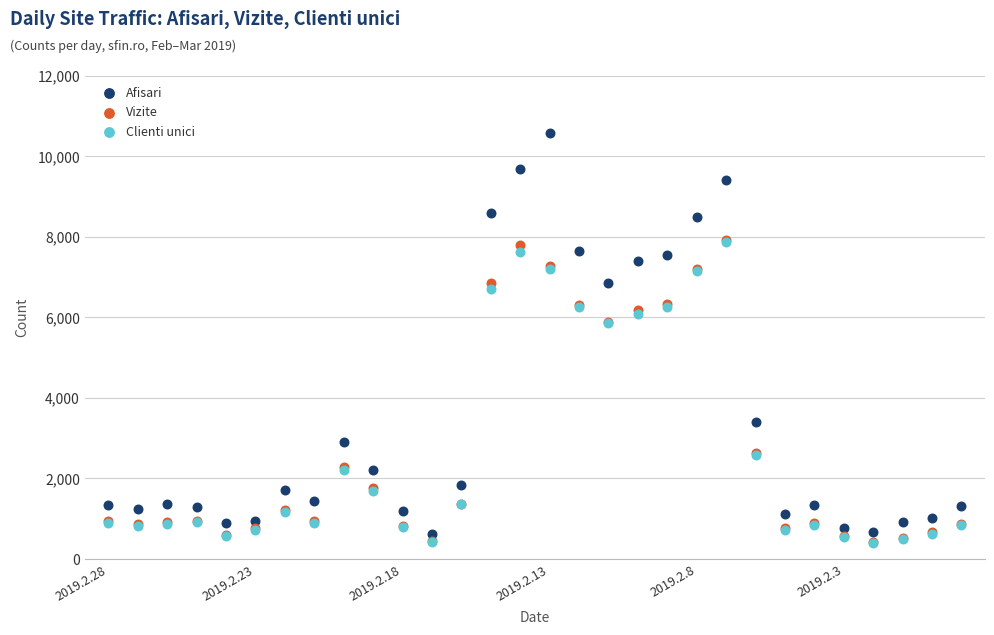

In the Clienti unici series, what Y value is closest to 4128?

2580